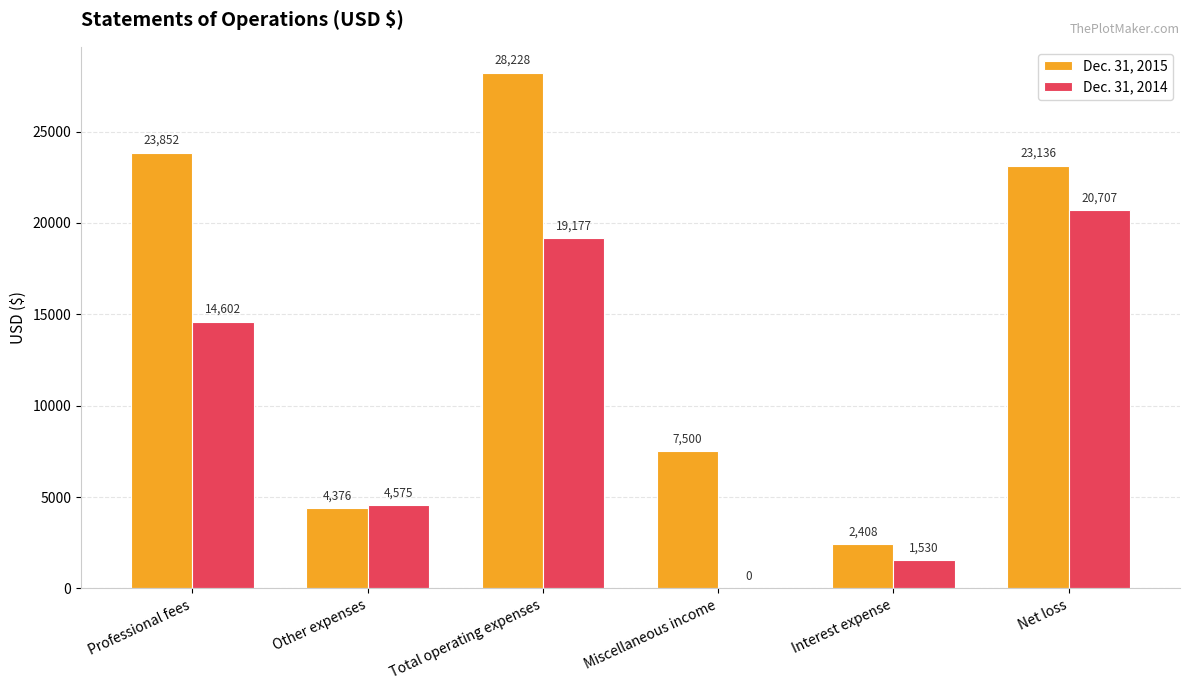

Between Miscellaneous income and Net loss, which series saw the biggest shift?

Dec. 31, 2014